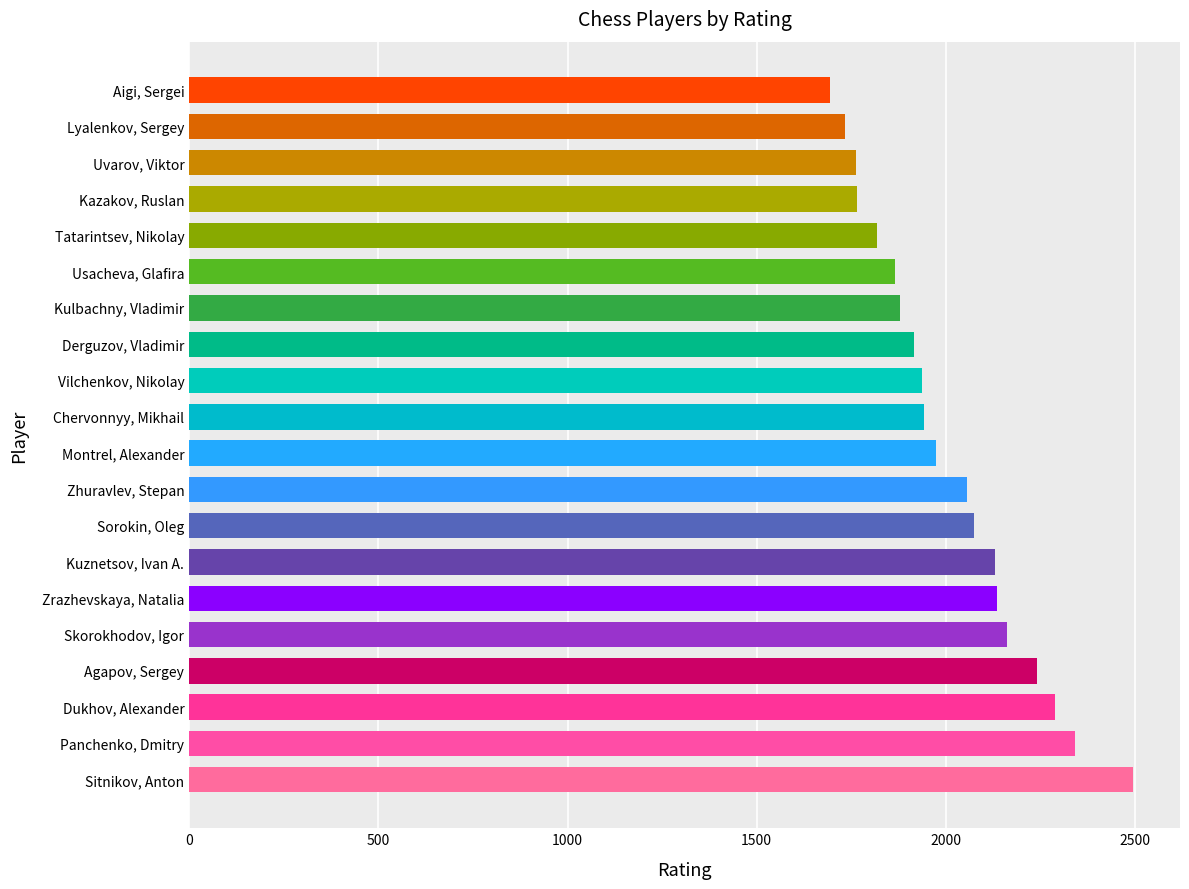

How many data points does each series have?

20